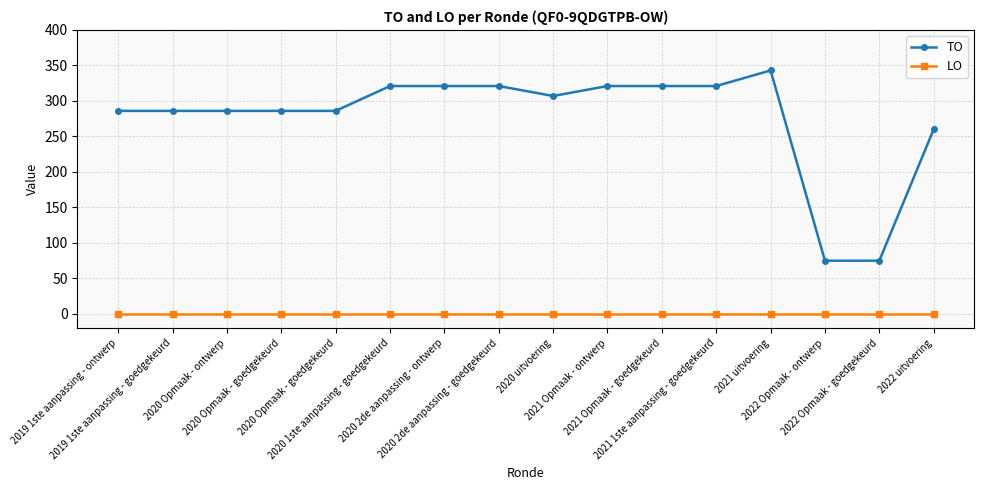

Does the chart have visible grid lines?

Yes